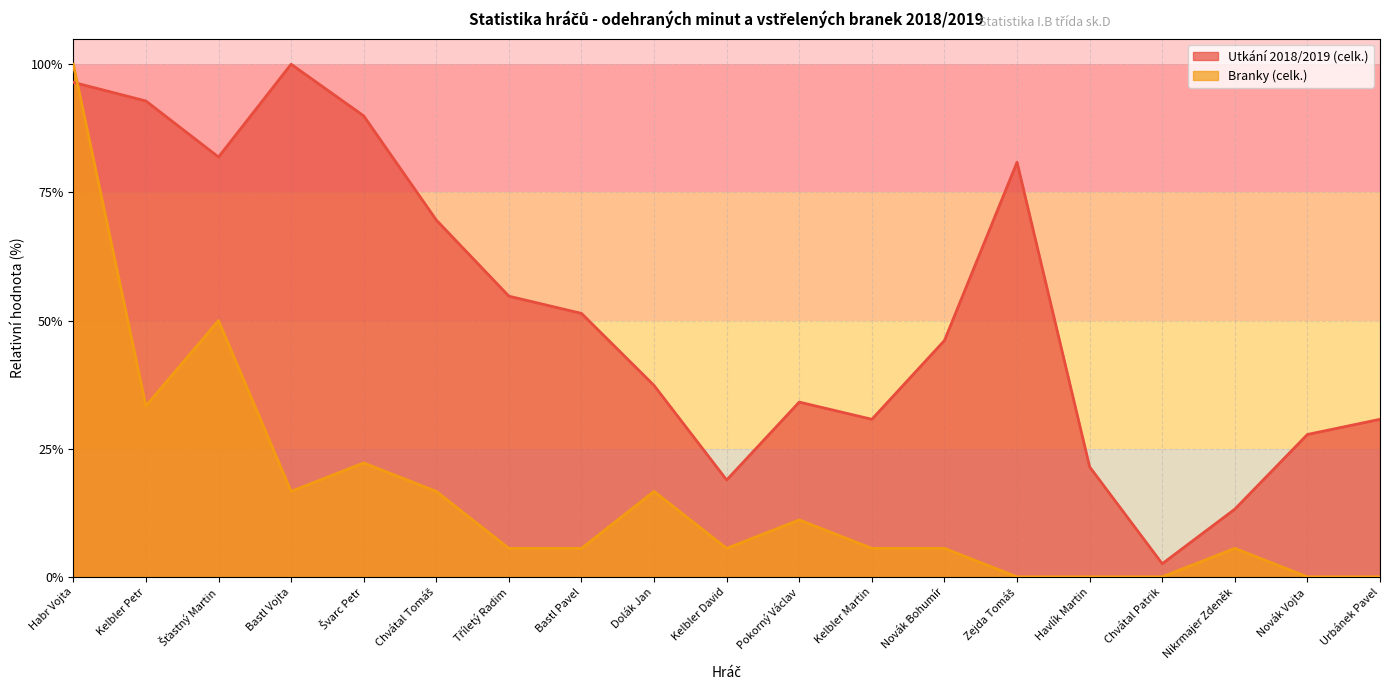

How many lines are shown in the chart?

2